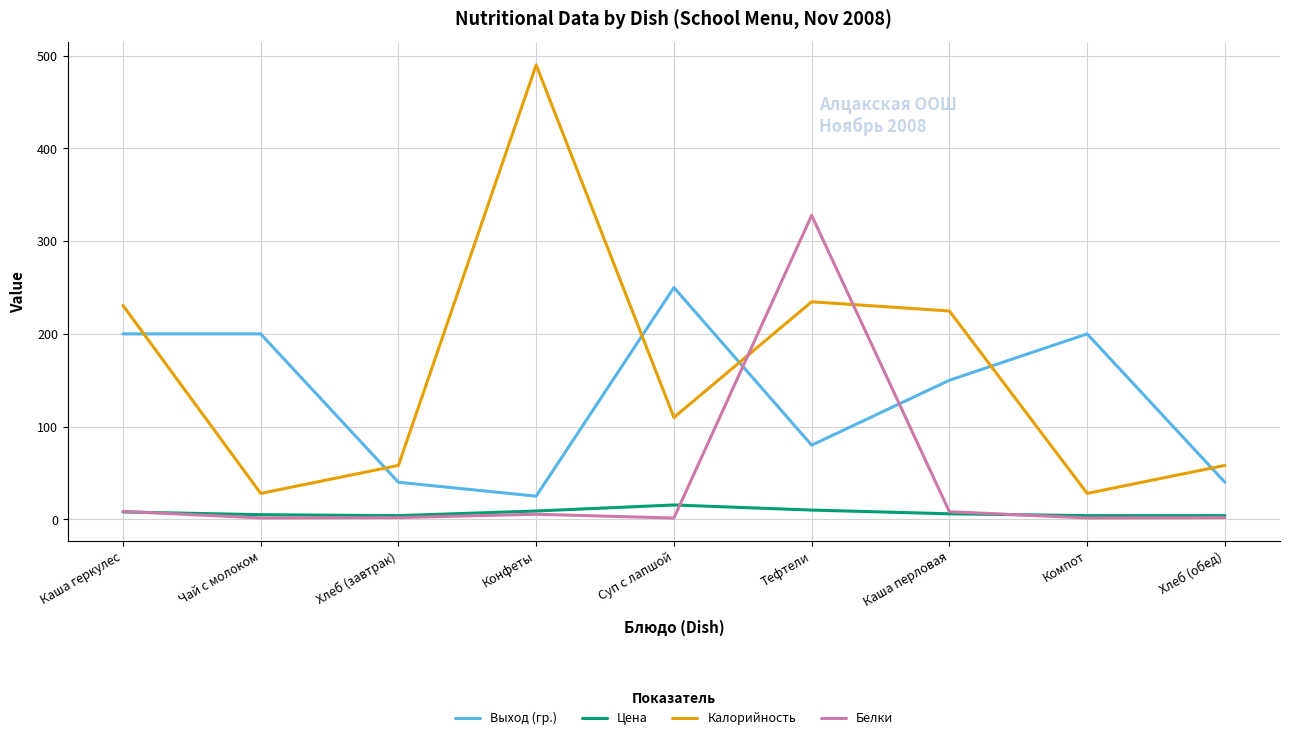

True or false: Цена and Выход (гр.) cross at least once.

False